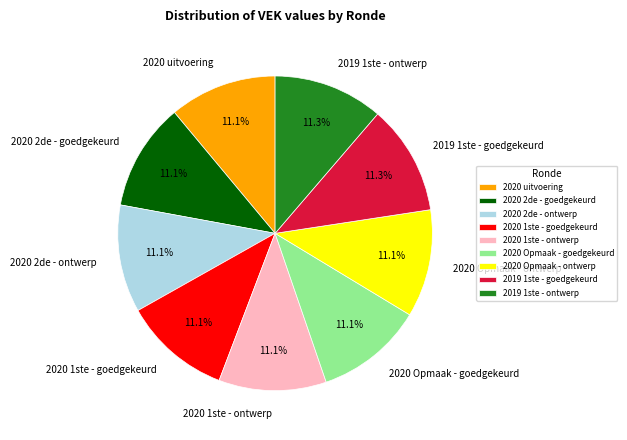

Combined, do 2020 2de - goedgekeurd and 2019 1ste - goedgekeurd account for over 50%?

No